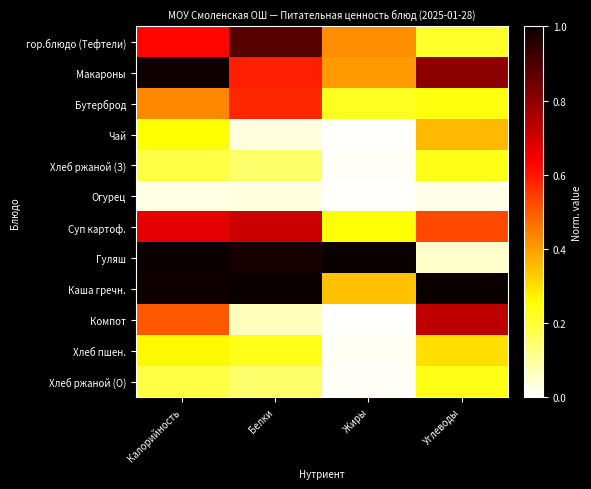

Which series has the largest total across all categories?

Каша гречн.